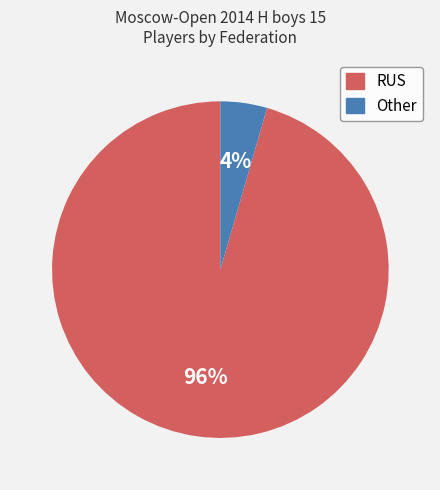

Which category has the smallest portion of the pie?

Other